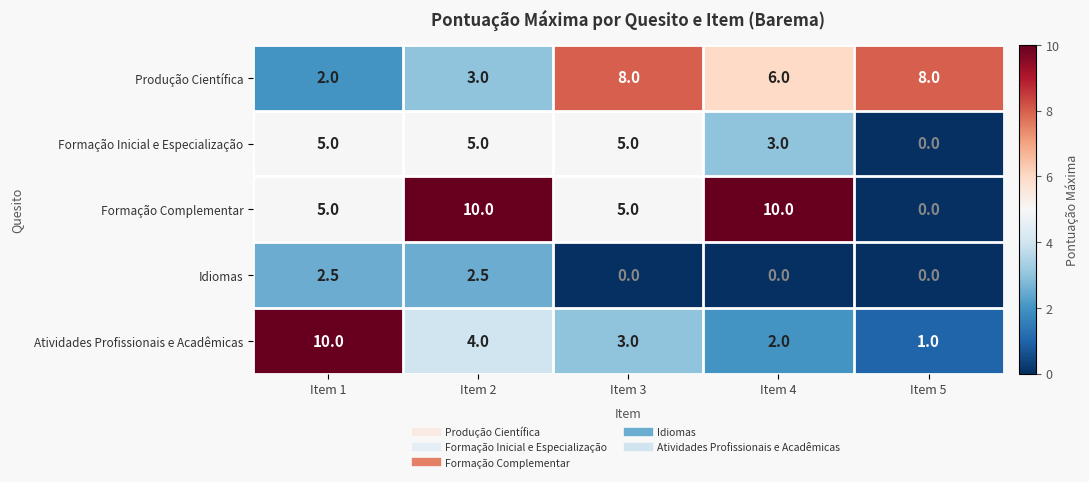

What is the spread (max minus min) of values at Item 1?

8.0